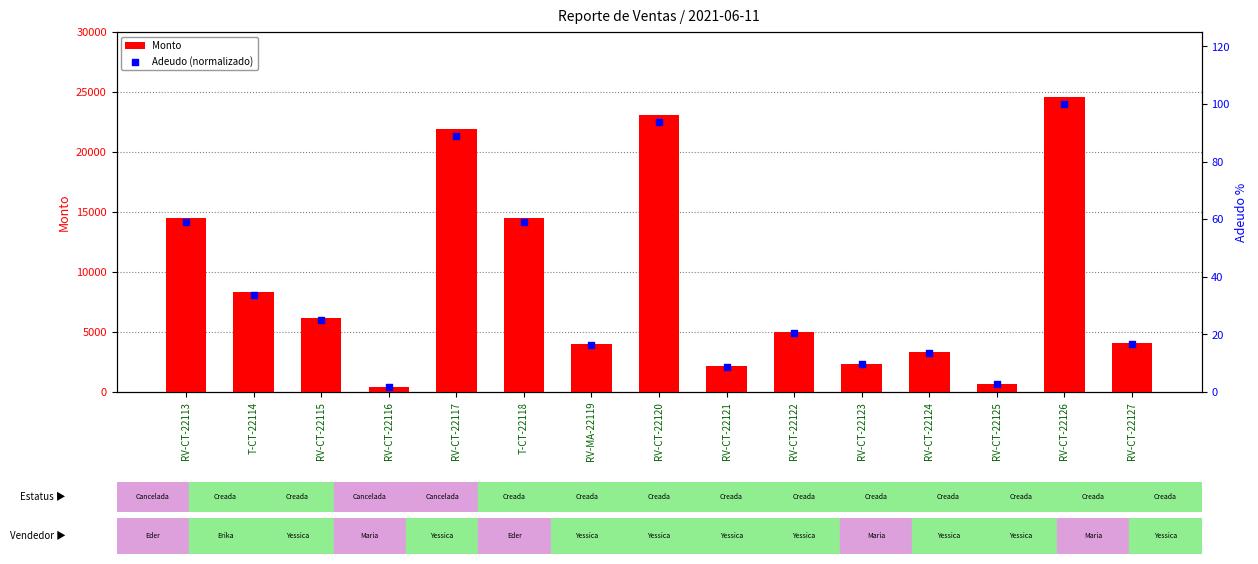

At how many categories does at least one series exceed 7140?

6